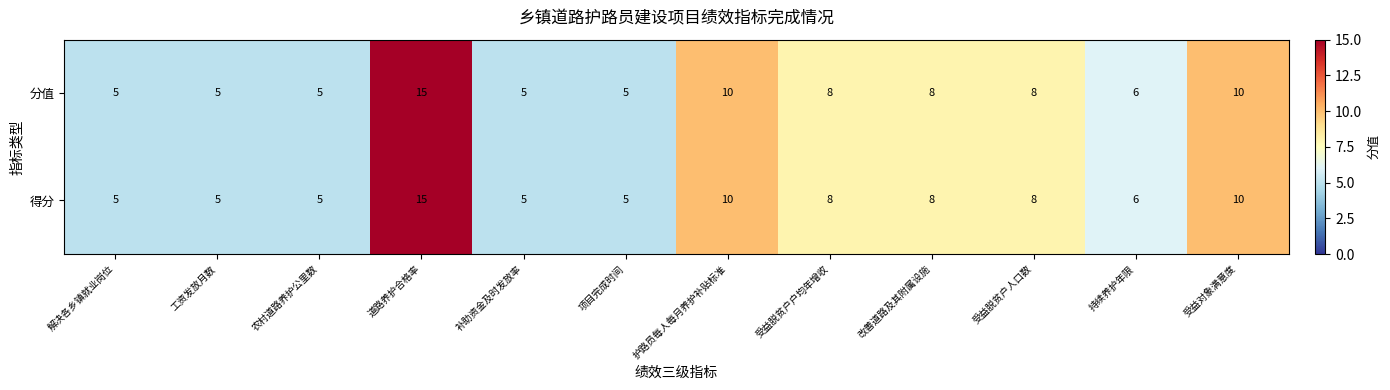

The value of 分值 at 改善道路及其附属设施 is 5. True or false?

False